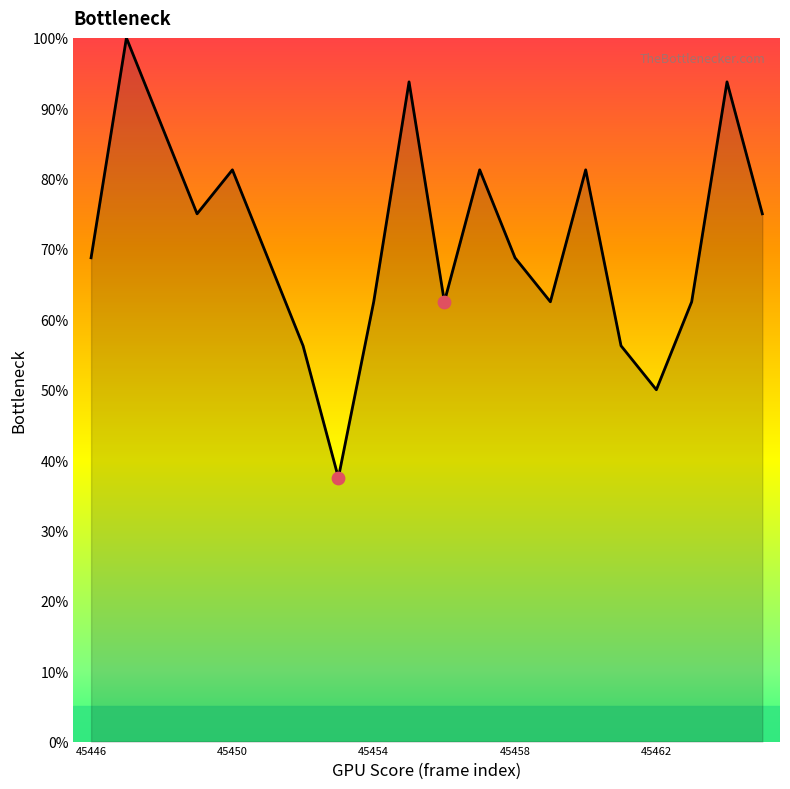

What is the greatest value displayed?

100.0